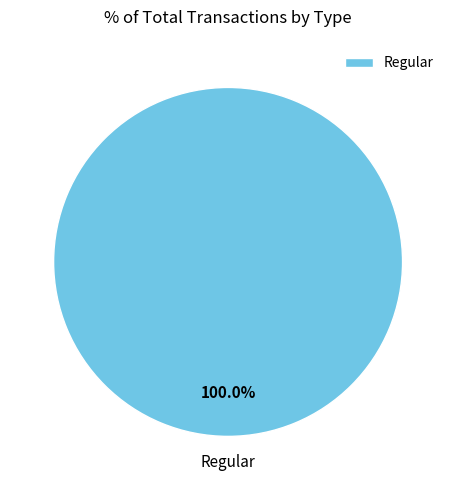

How many slices are in this pie chart?

1